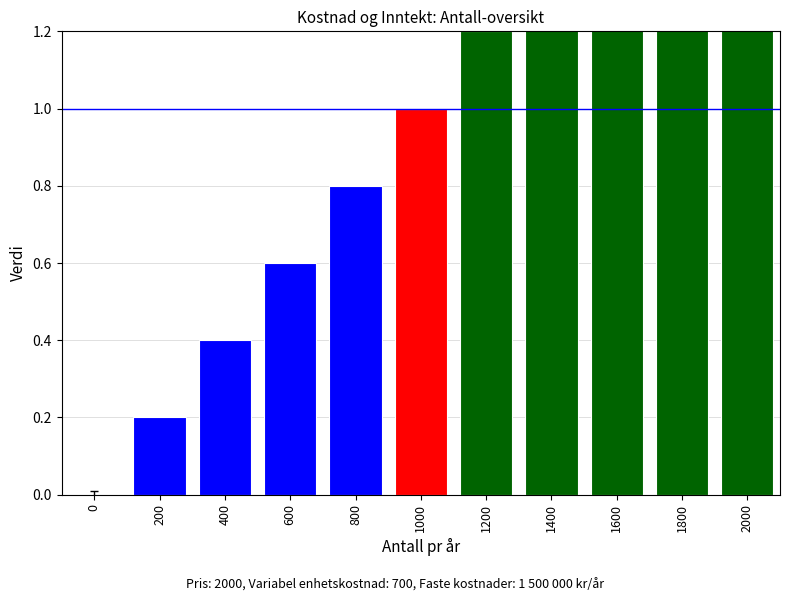

Does the chart contain any negative values?

No